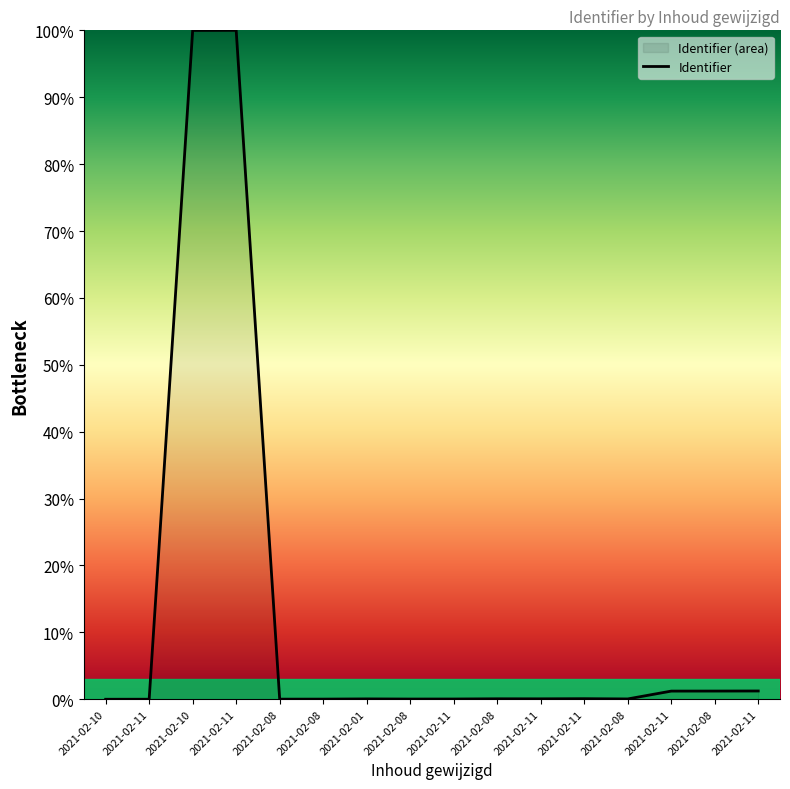

What is the value of the 7th point from the left?

0.1